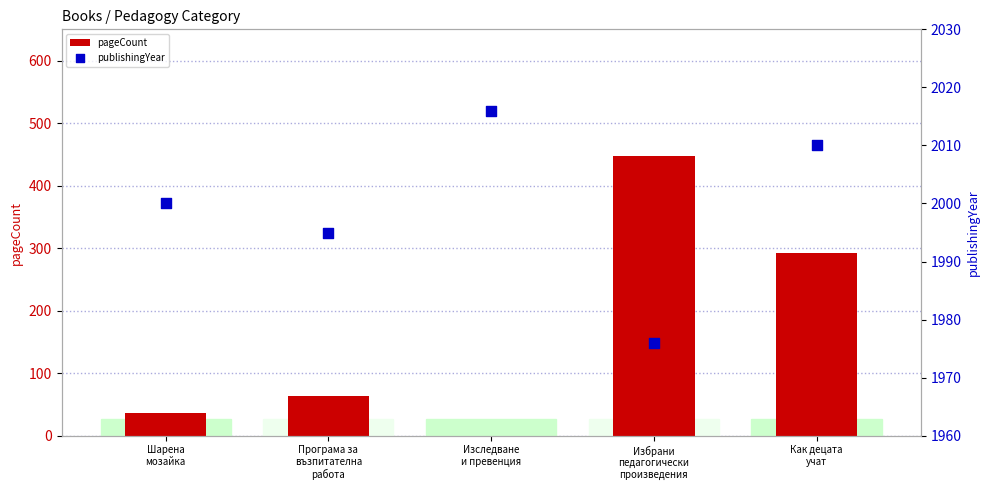

At which category is the sum across all series the highest?

Избрани
педагогически
произведения